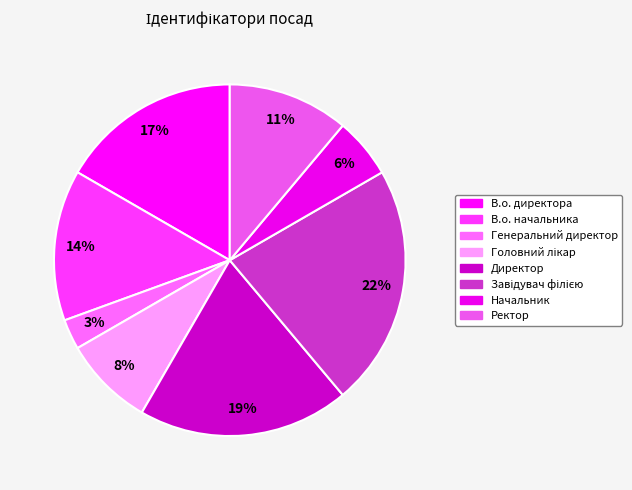

What is the largest slice in the pie chart?

Завідувач філією